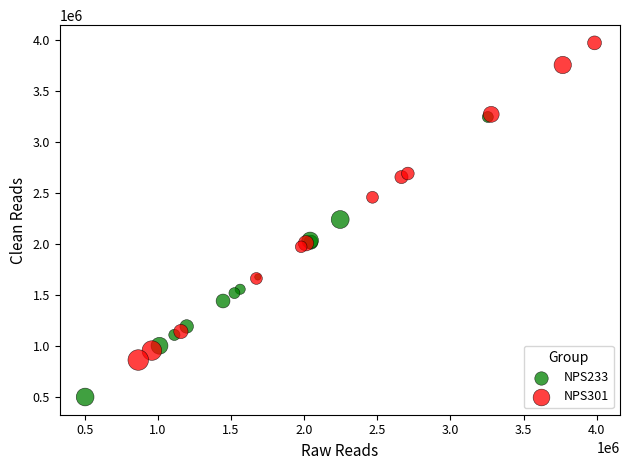

Which series contains the highest Y value?

NPS301